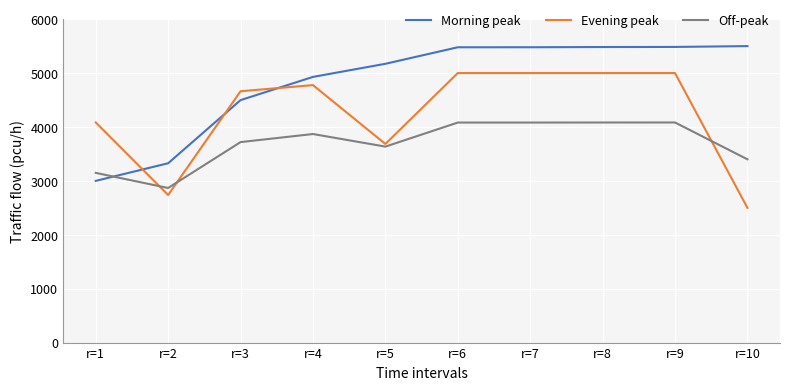

Which series changed the most between r=2 and r=6?

Evening peak